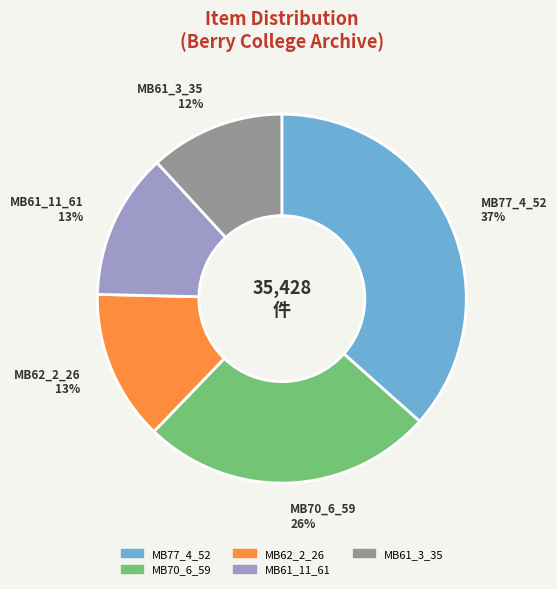

Is the sum of MB61_3_35 and MB61_11_61 greater than half?

No